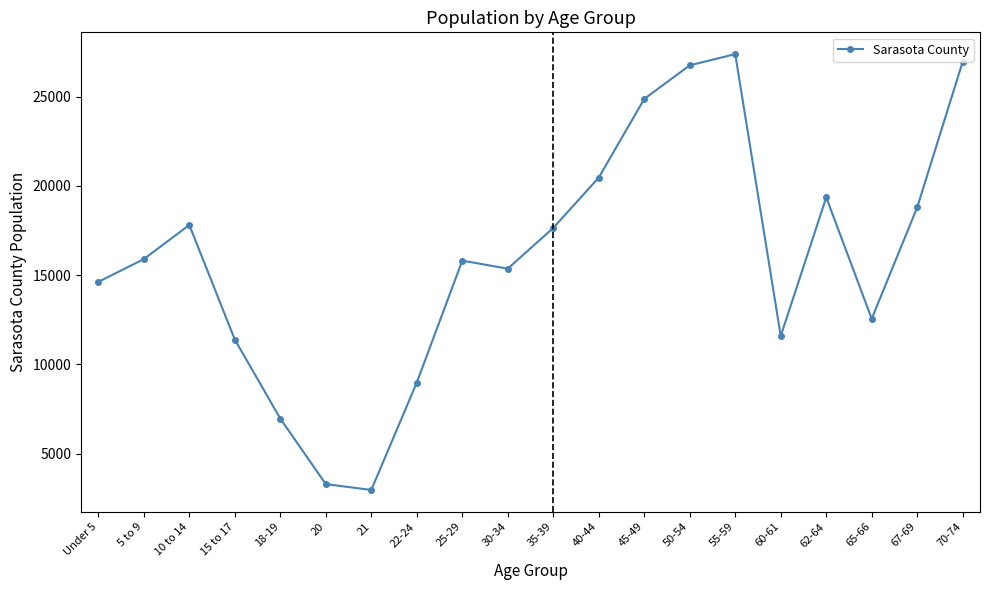

What is the greatest value displayed?

27384